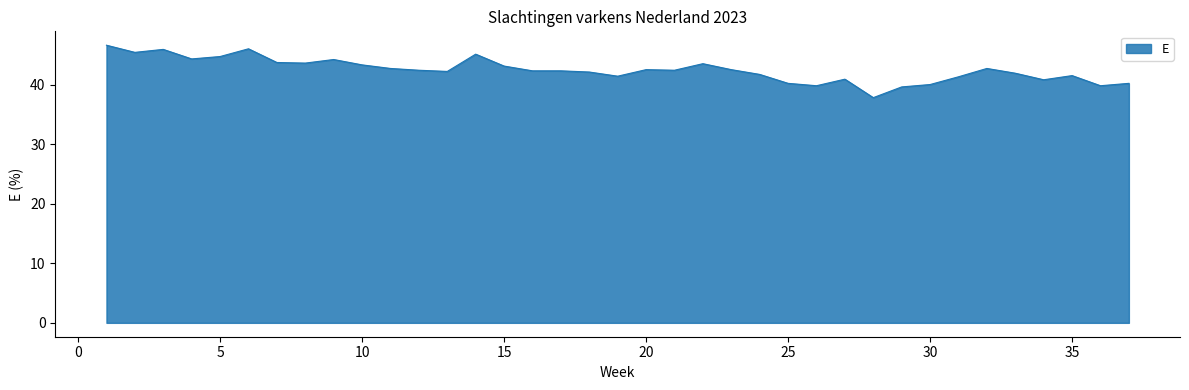

What is the greatest value displayed?

46.6